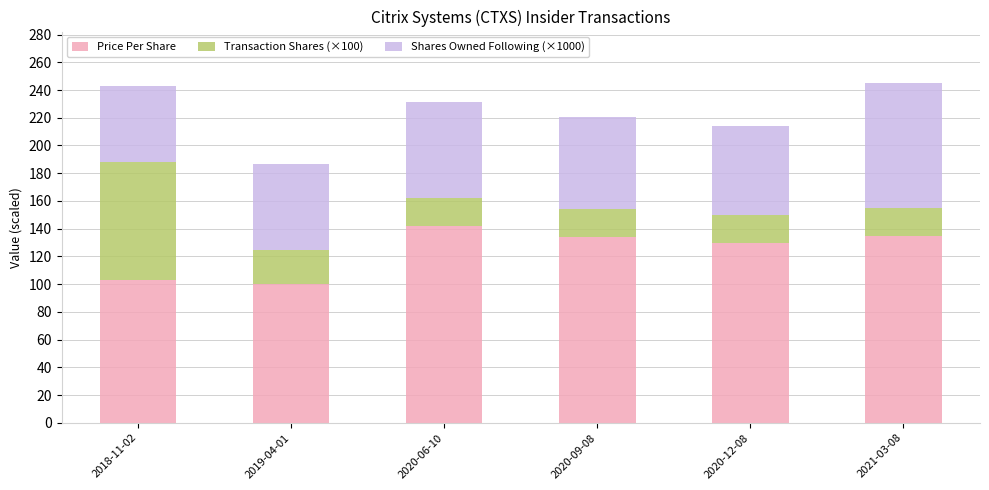

What is the sum of all Price Per Share values?

743.7